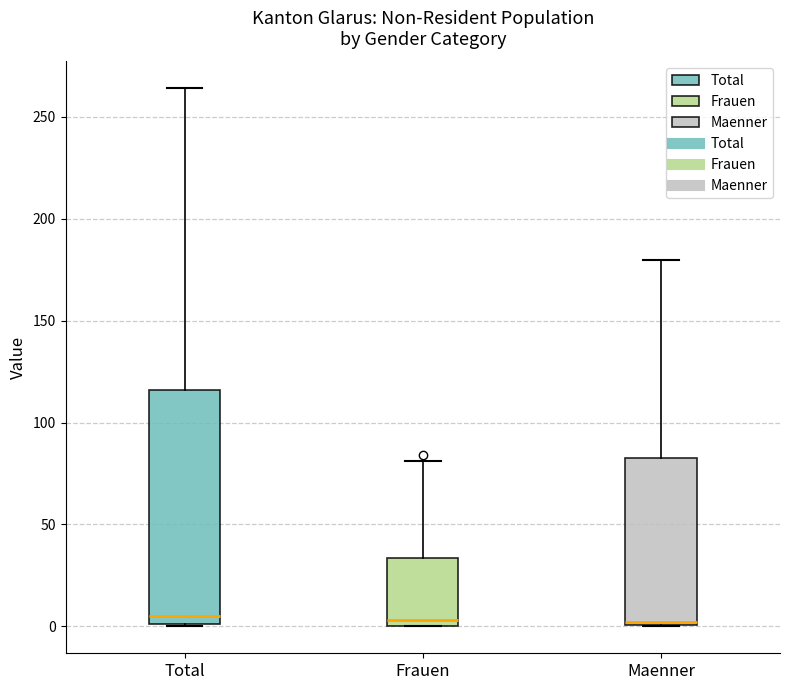

Reading left to right, transcribe this box plot: for each box, give where its median line is, the range the box spans, and where its two whiskers end, as read against the y-axis. The values are not printed on the chart, so give them approximately, as read against the axis.

Total: median 5, box 0 to 115, whiskers 0 to 265
Frauen: median 5, box 0 to 35, whiskers 0 to 80
Maenner: median 0, box 0 to 85, whiskers 0 to 180